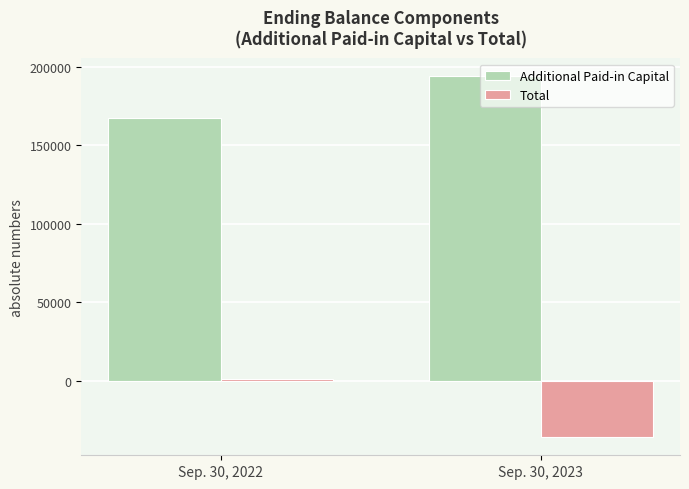

Reading right to left, what are all the values shown in this chart?

Additional Paid-in Capital: Sep. 30, 2023=193812	Sep. 30, 2022=167156
Total: Sep. 30, 2023=-36073	Sep. 30, 2022=1167